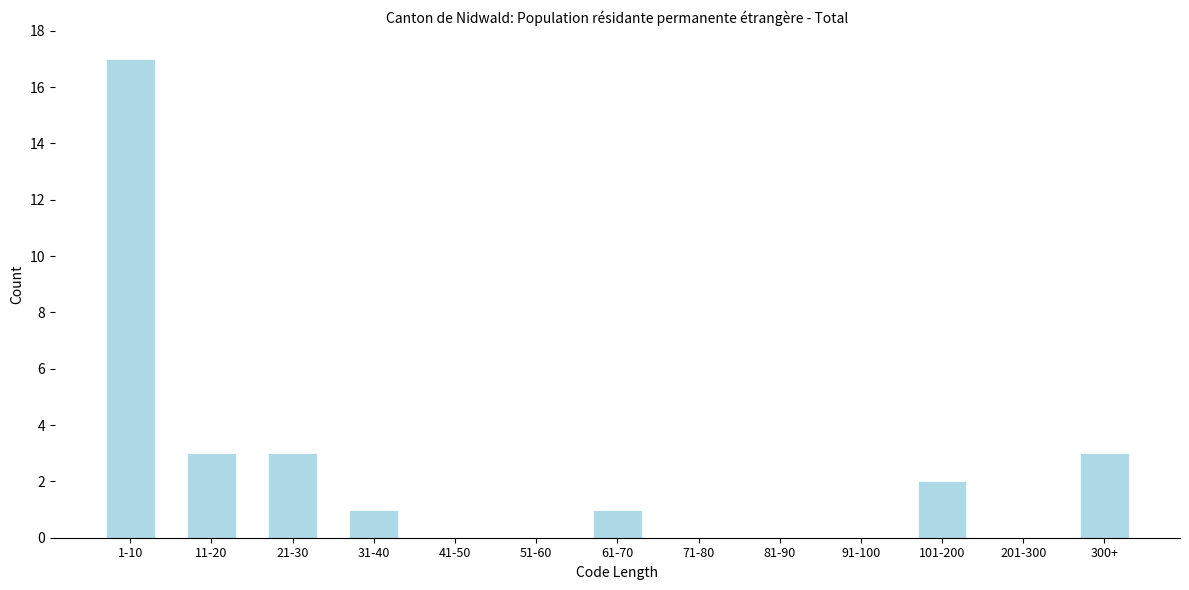

Reading left to right, list all the values displayed in this chart.

1-10=17	11-20=3	21-30=3	31-40=1	41-50=0	51-60=0	61-70=1	71-80=0	81-90=0	91-100=0	101-200=2	201-300=0	300+=3